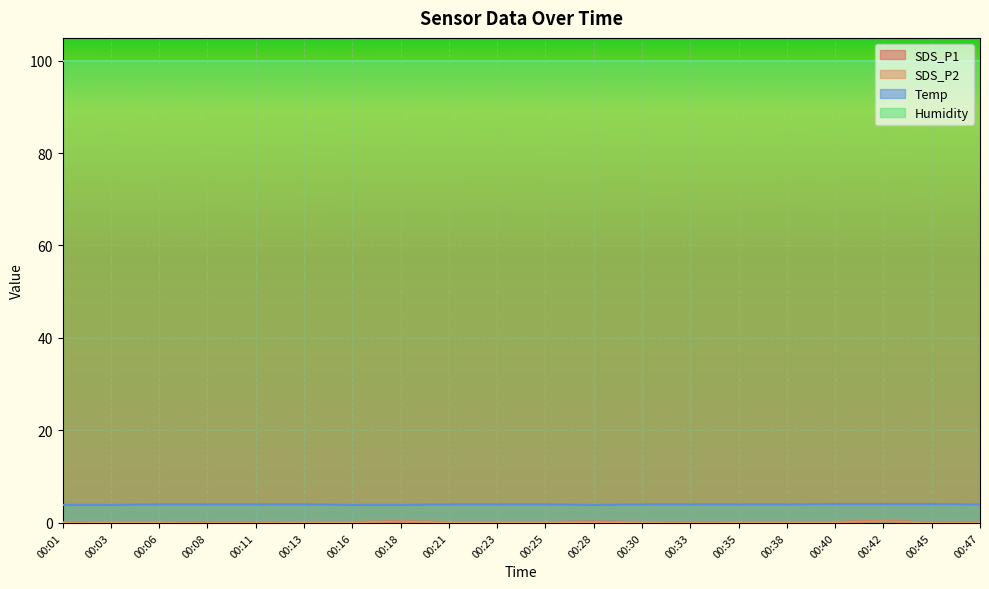

True or false: Humidity and Temp intersect in this chart.

False